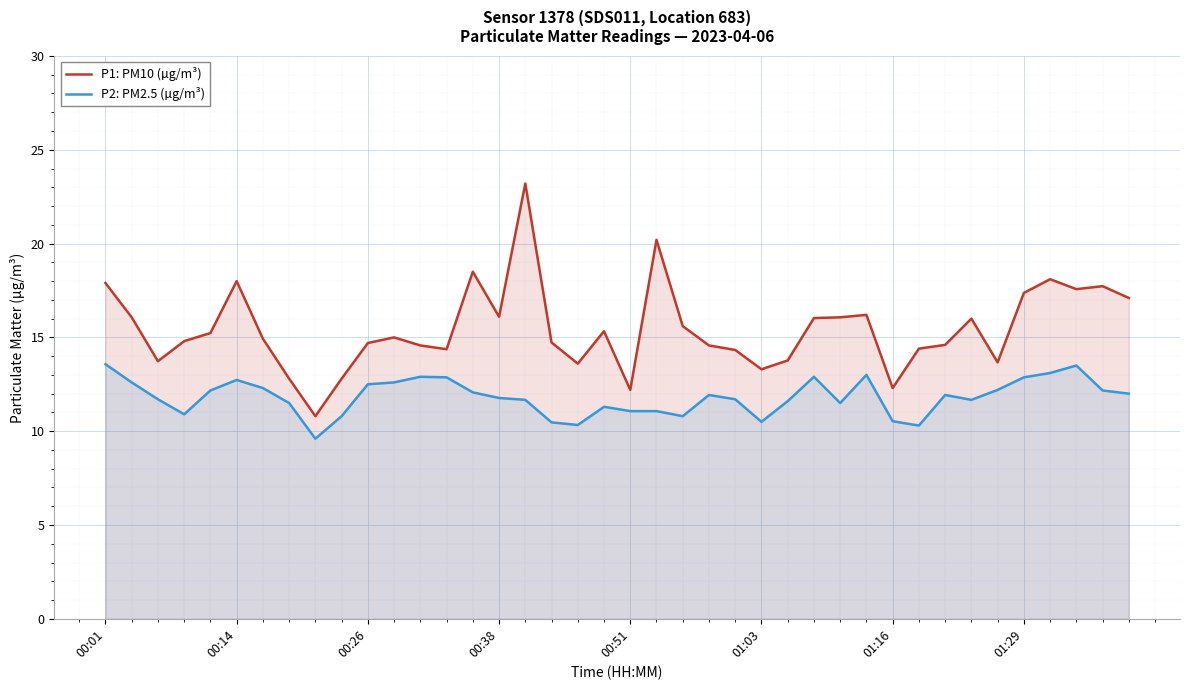

Which series has the largest total across all categories?

P1: PM10 (µg/m³)